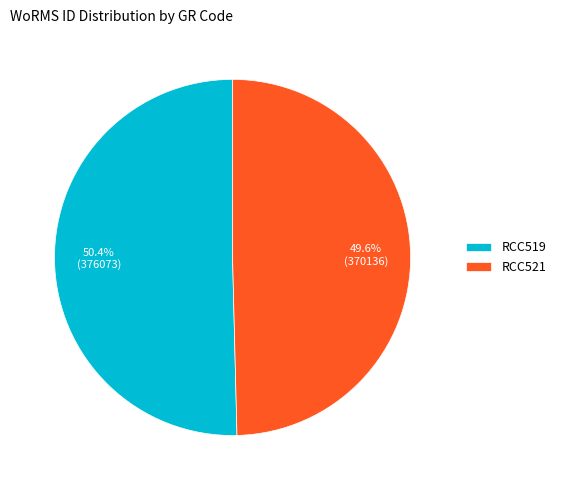

What percentage is the RCC519 slice, to the nearest percent?

50%